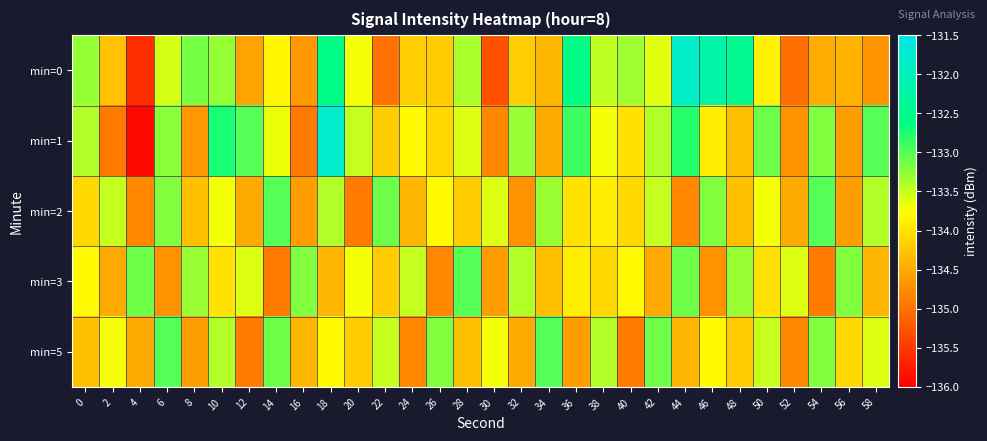

Reading left to right, transcribe all the data shown in this chart.

min=0: 0=-133.3	2=-134.3	4=-135.6	6=-133.6	8=-133.1	10=-133.3	12=-134.5	14=-133.8	16=-134.7	18=-132.5	20=-133.7	22=-135.0	24=-134.2	26=-134.2	28=-133.4	30=-135.3	32=-134.2	34=-134.4	36=-132.6	38=-133.5	40=-133.3	42=-133.6	44=-131.8	46=-132.2	48=-132.4	50=-133.9	52=-135.0	54=-134.5	56=-134.4	58=-134.7
min=1: 0=-133.4	2=-134.9	4=-135.9	6=-133.2	8=-134.7	10=-132.7	12=-133.0	14=-133.7	16=-134.9	18=-131.8	20=-133.5	22=-134.2	24=-133.8	26=-134.1	28=-133.6	30=-134.8	32=-133.3	34=-134.5	36=-132.9	38=-133.7	40=-134.0	42=-133.4	44=-132.8	46=-133.9	48=-134.3	50=-133.1	52=-134.7	54=-133.2	56=-134.6	58=-133.0
min=2: 0=-134.1	2=-133.5	4=-134.8	6=-133.2	8=-134.3	10=-133.7	12=-134.5	14=-133.0	16=-134.6	18=-133.4	20=-134.9	22=-133.1	24=-134.4	26=-133.8	28=-134.2	30=-133.6	32=-134.7	34=-133.3	36=-134.0	38=-133.9	40=-134.1	42=-133.5	44=-134.8	46=-133.2	48=-134.3	50=-133.7	52=-134.5	54=-133.0	56=-134.6	58=-133.4
min=3: 0=-133.8	2=-134.5	4=-133.1	6=-134.7	8=-133.3	10=-134.0	12=-133.6	14=-134.9	16=-133.2	18=-134.4	20=-133.7	22=-134.2	24=-133.5	26=-134.8	28=-133.0	30=-134.6	32=-133.4	34=-134.3	36=-133.9	38=-134.1	40=-133.8	42=-134.5	44=-133.1	46=-134.7	48=-133.3	50=-134.0	52=-133.6	54=-134.9	56=-133.2	58=-134.4
min=5: 0=-134.3	2=-133.7	4=-134.5	6=-133.0	8=-134.6	10=-133.4	12=-134.9	14=-133.1	16=-134.4	18=-133.8	20=-134.2	22=-133.5	24=-134.8	26=-133.2	28=-134.3	30=-133.7	32=-134.5	34=-133.0	36=-134.6	38=-133.4	40=-134.9	42=-133.1	44=-134.4	46=-133.8	48=-134.2	50=-133.5	52=-134.8	54=-133.2	56=-134.1	58=-133.6